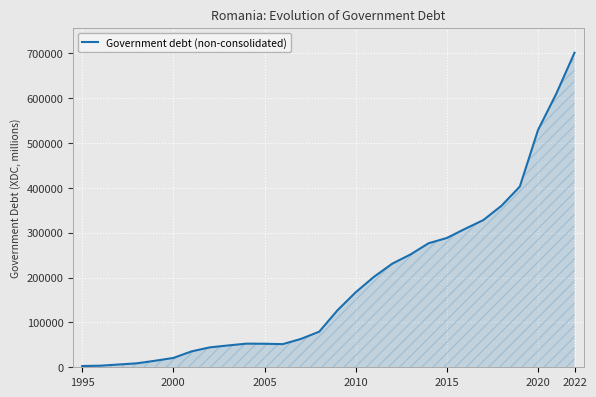

What is the difference between the maximum and minimum values?

698042.1